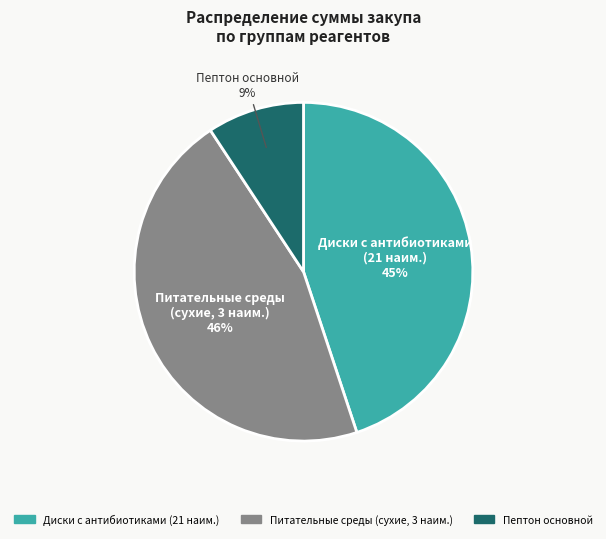

To the nearest percent, what is the average slice percentage?

33%